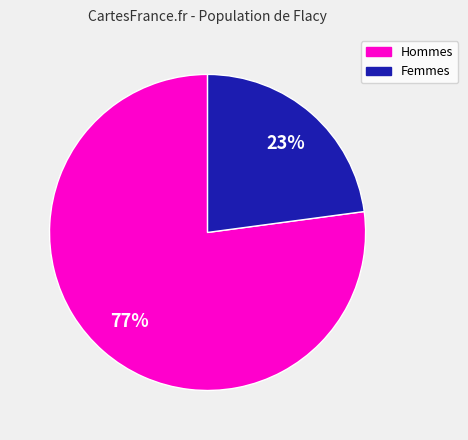

To the nearest percent, what is the difference between the largest and smallest slice percentages?

54%